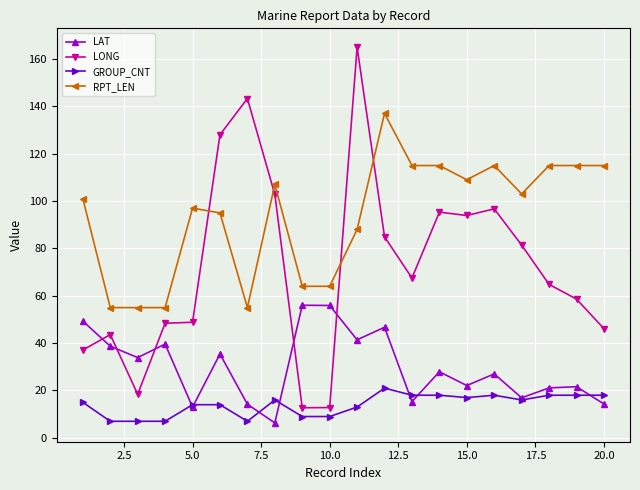

Rank the series by their average value, from highest to lowest.

RPT_LEN, LONG, LAT, GROUP_CNT